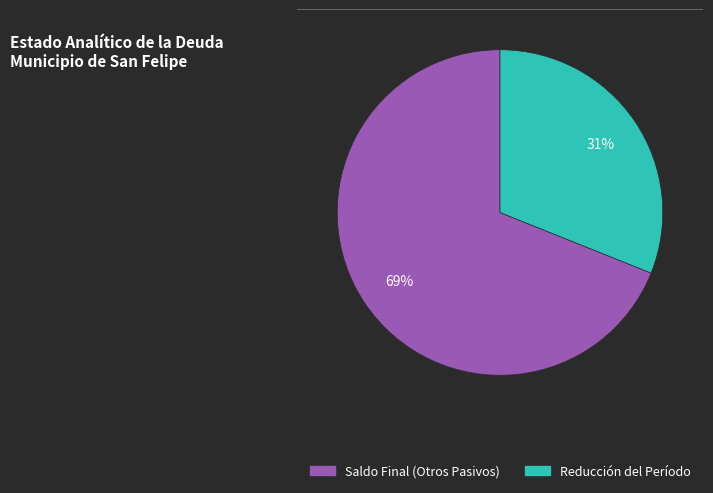

To the nearest percent, what is the average slice percentage?

50%